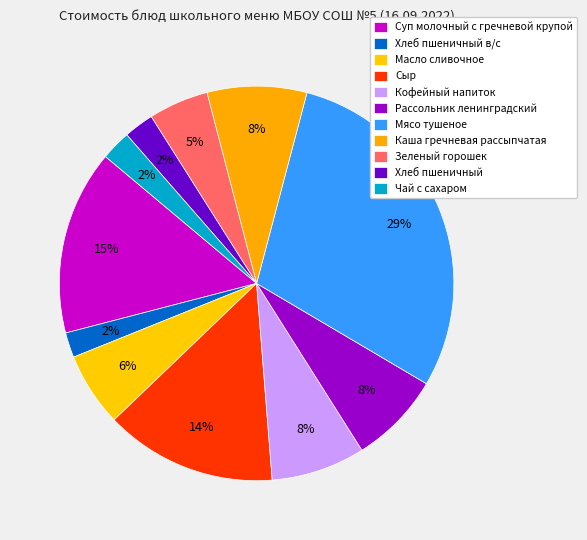

Is there any slice that represents more than half of the pie?

No